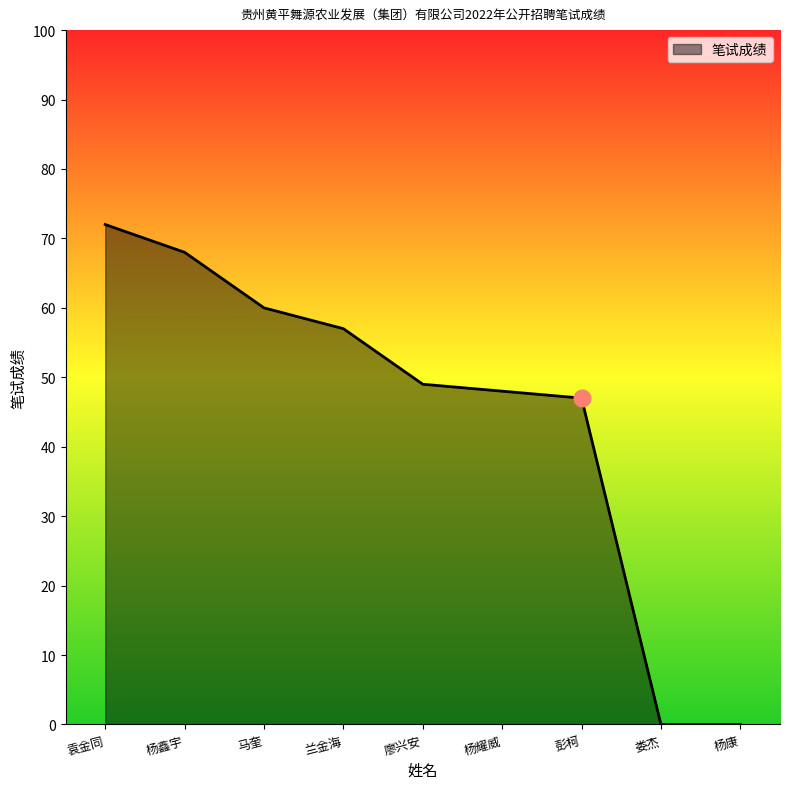

Is it true that the value at 杨耀威 is 48?

True